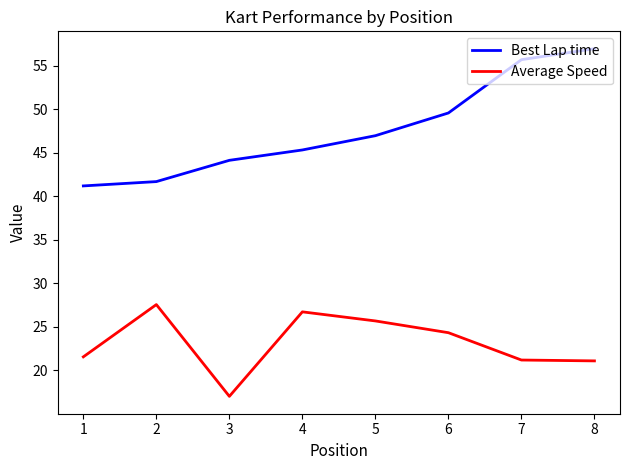

What is the minimum value shown in the chart?

17.0